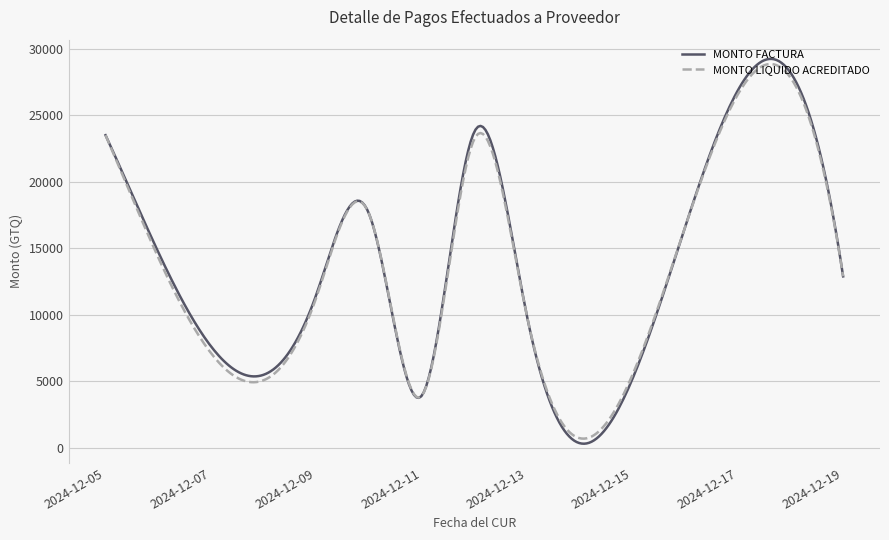

What is the highest value of the MONTO LIQUIDO ACREDITADO series?

28848.7